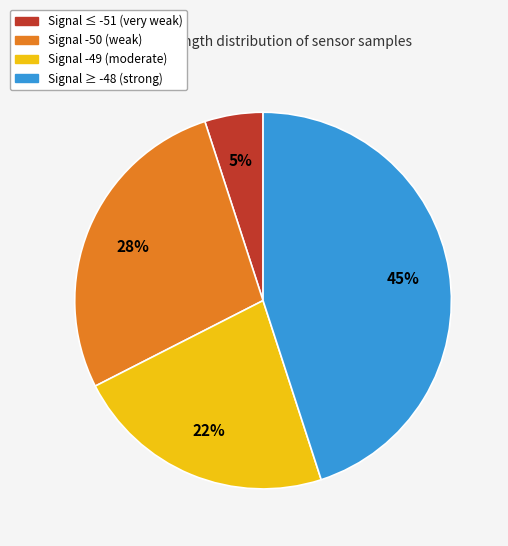

Count the number of slices in the pie.

4